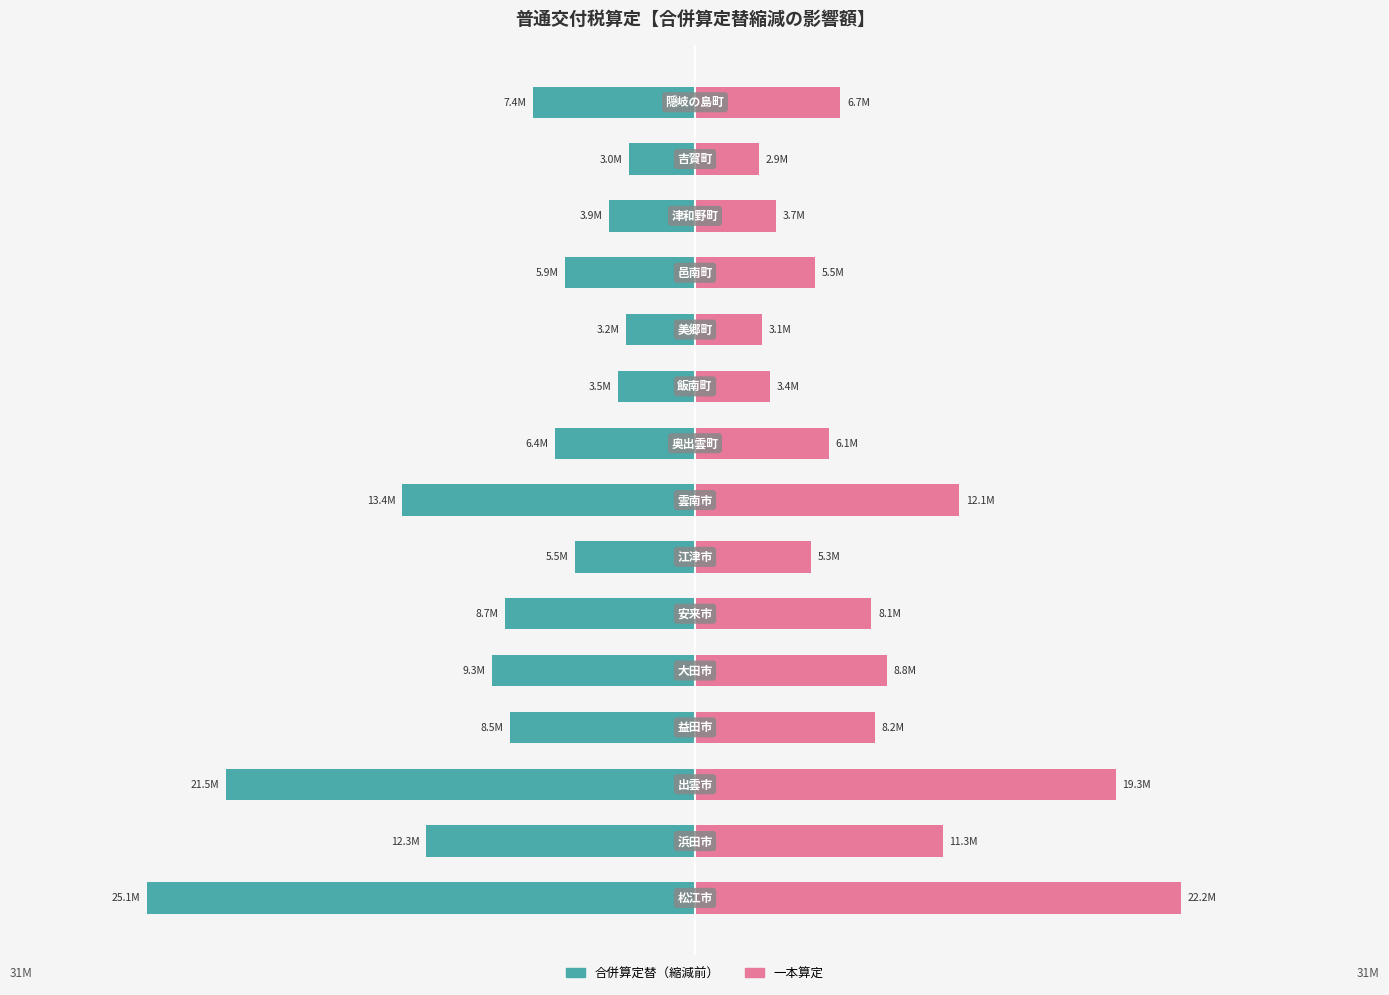

Reading left to right, transcribe all the data shown in this chart.

合併算定替（縮減前）: -25.1	-12.3	-21.5	-8.5	-9.3	-8.7	-5.5	-13.4	-6.4	-3.5	-3.2	-5.9	-3.9	-3.0	-7.4
一本算定: 22.2	11.3	19.3	8.2	8.8	8.1	5.3	12.1	6.1	3.4	3.1	5.5	3.7	2.9	6.7